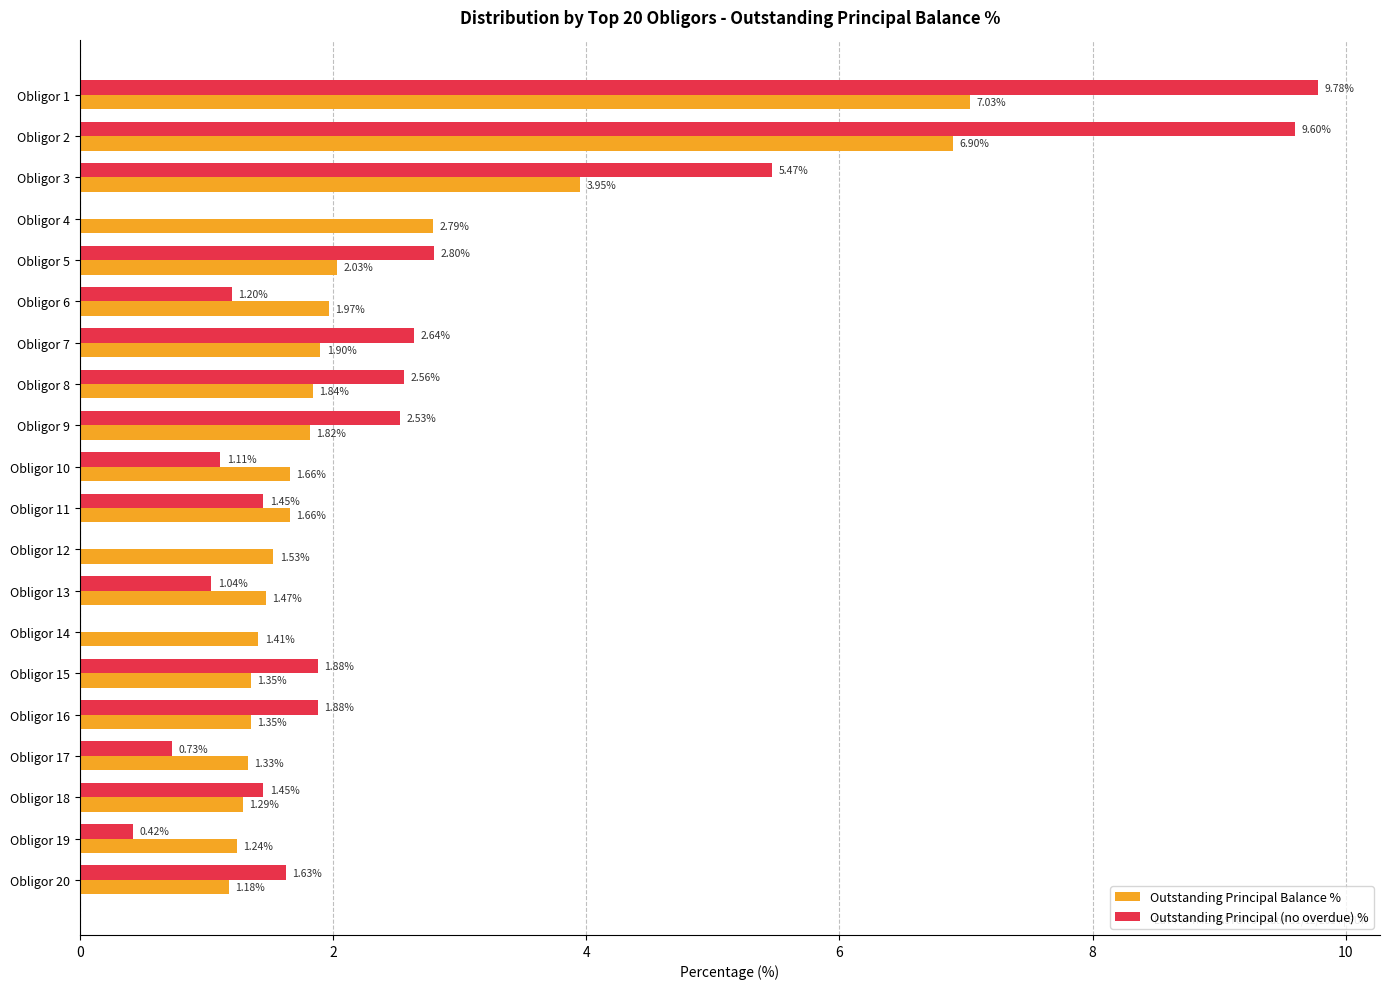

What is the sum of the Outstanding Principal (no overdue) % values at Obligor 20 and Obligor 10?

2.7